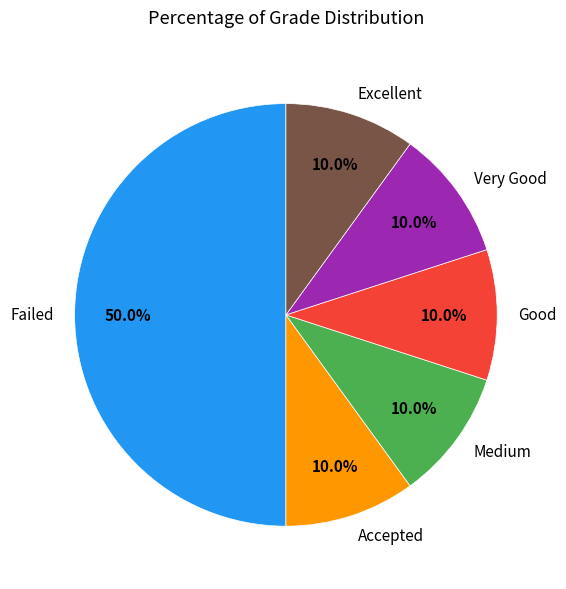

Which category has the biggest portion of the pie?

Failed